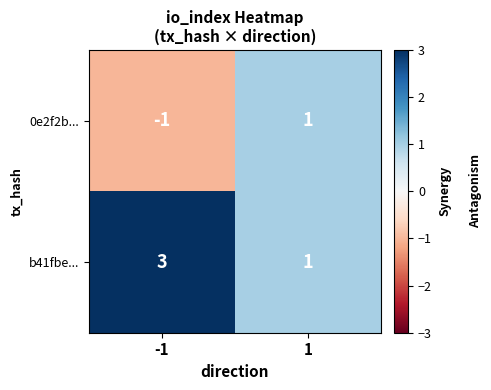

What is the sum of all b41fbe... values?

4